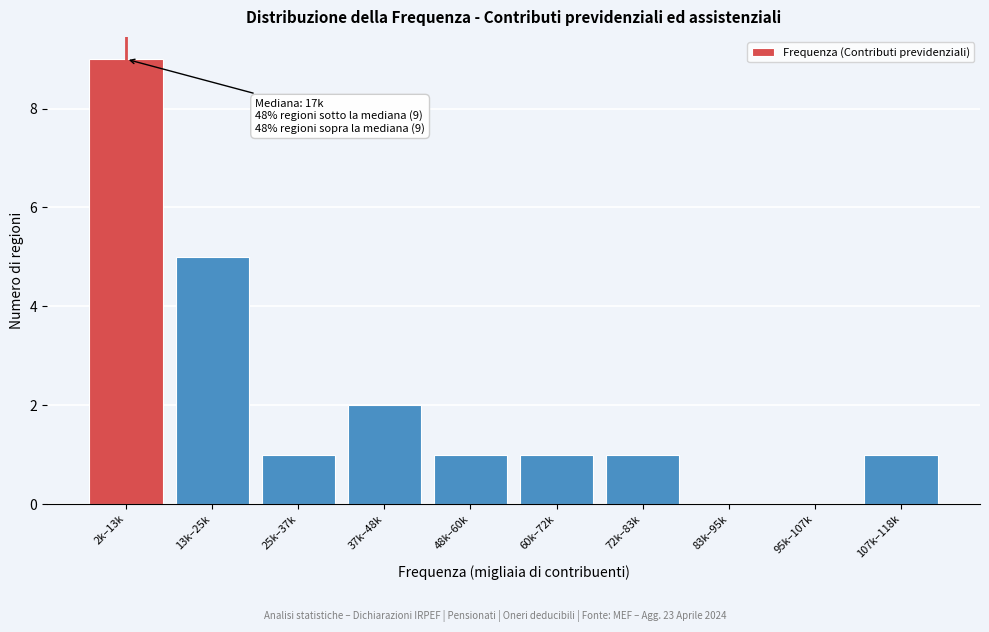

Reading right to left, list all the values displayed in this chart.

107k–118k=1	95k–107k=0	83k–95k=0	72k–83k=1	60k–72k=1	48k–60k=1	37k–48k=2	25k–37k=1	13k–25k=5	2k–13k=9